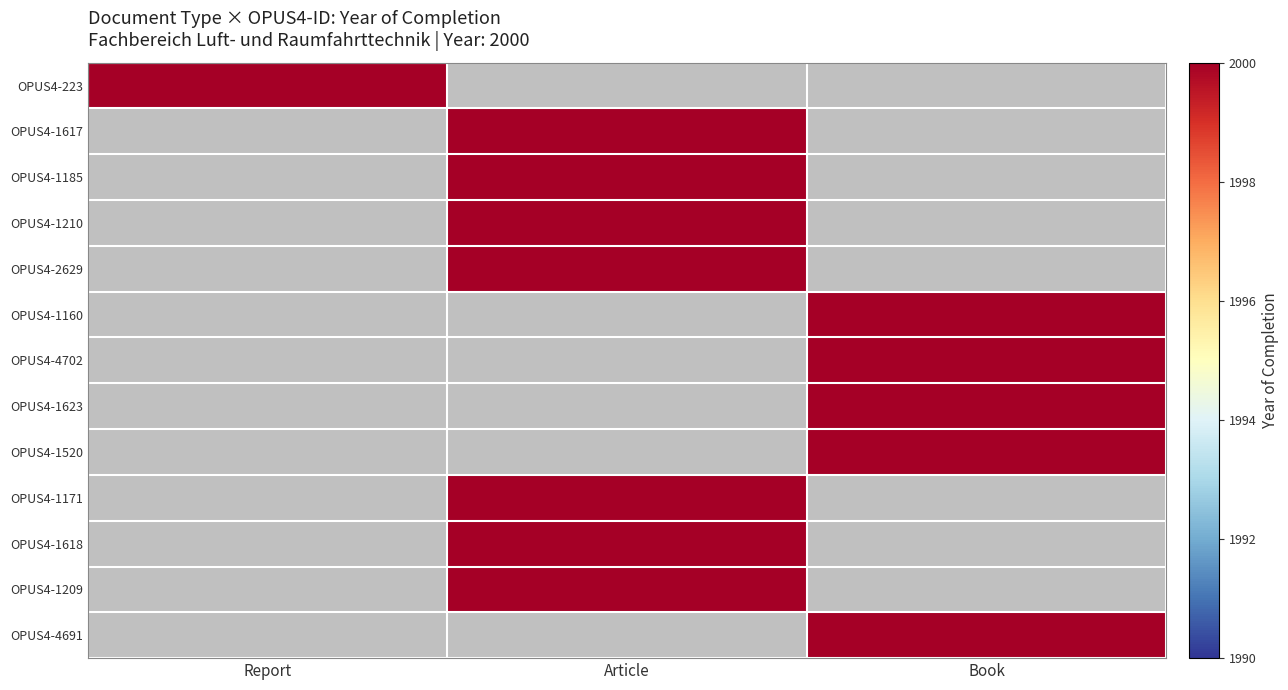

Is it true that OPUS4-223 equals 1167 at Article?

False